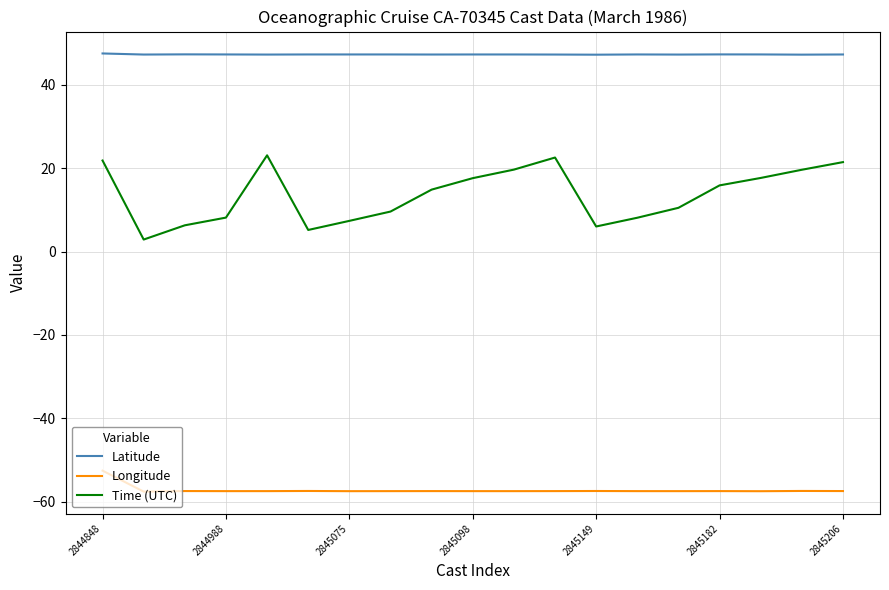

What is the maximum value shown in the chart?

47.5